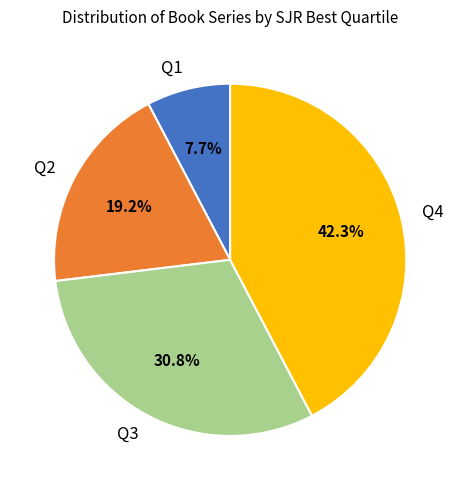

Rank the categories by value from highest to lowest.

Q4, Q3, Q2, Q1